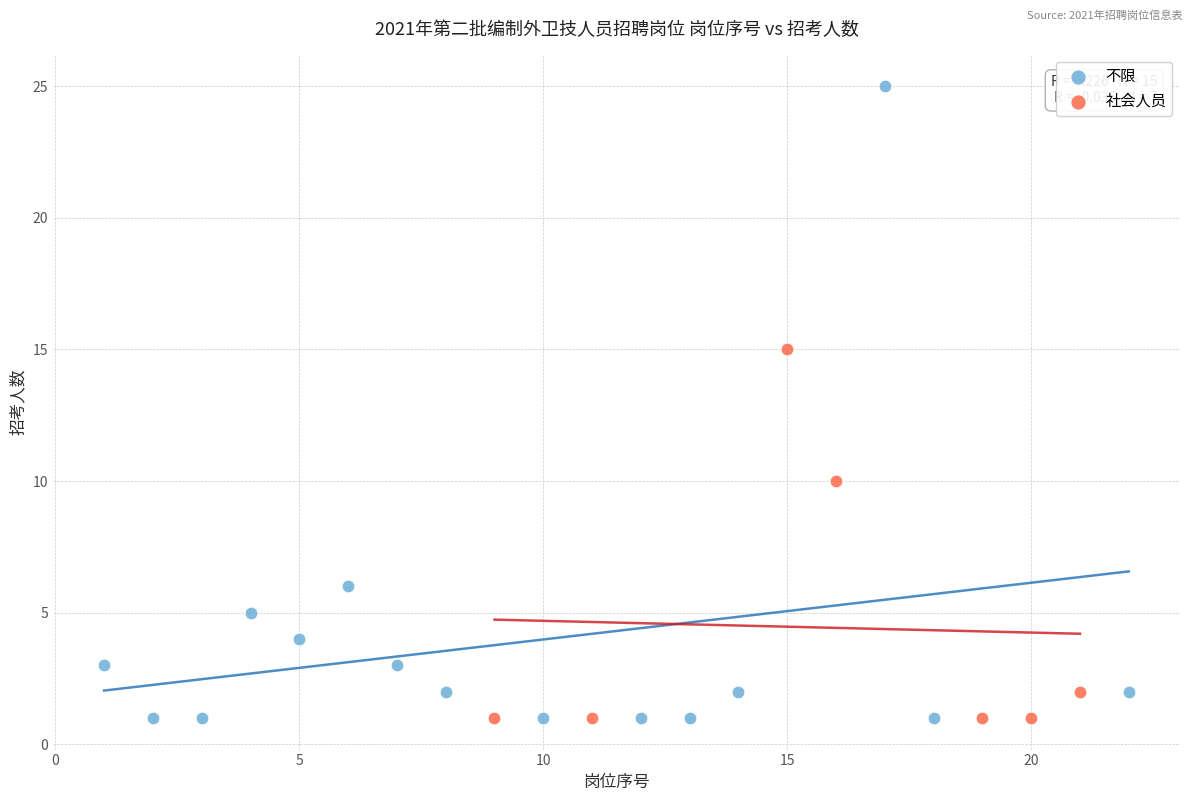

Which series has the largest Y range (max minus min)?

不限